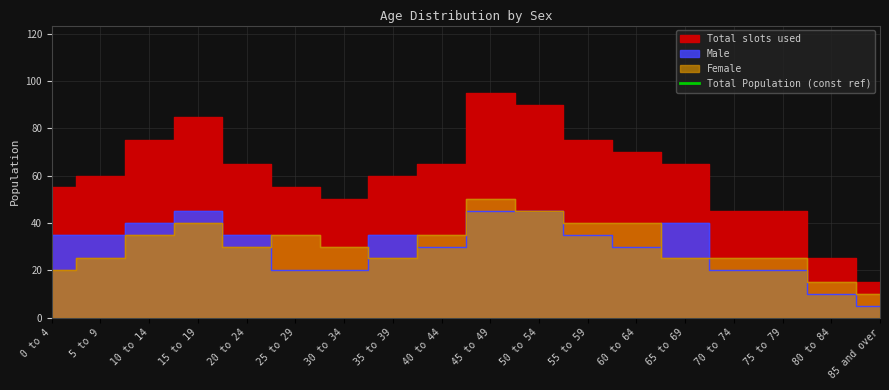

True or false: Male has a value of 35 at 35 to 39.

True